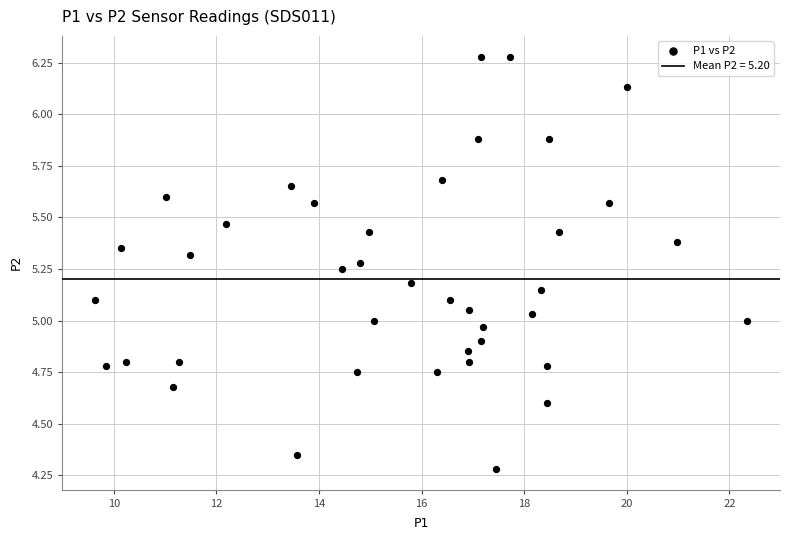

What is the range of Y values (max minus min)?

2.0